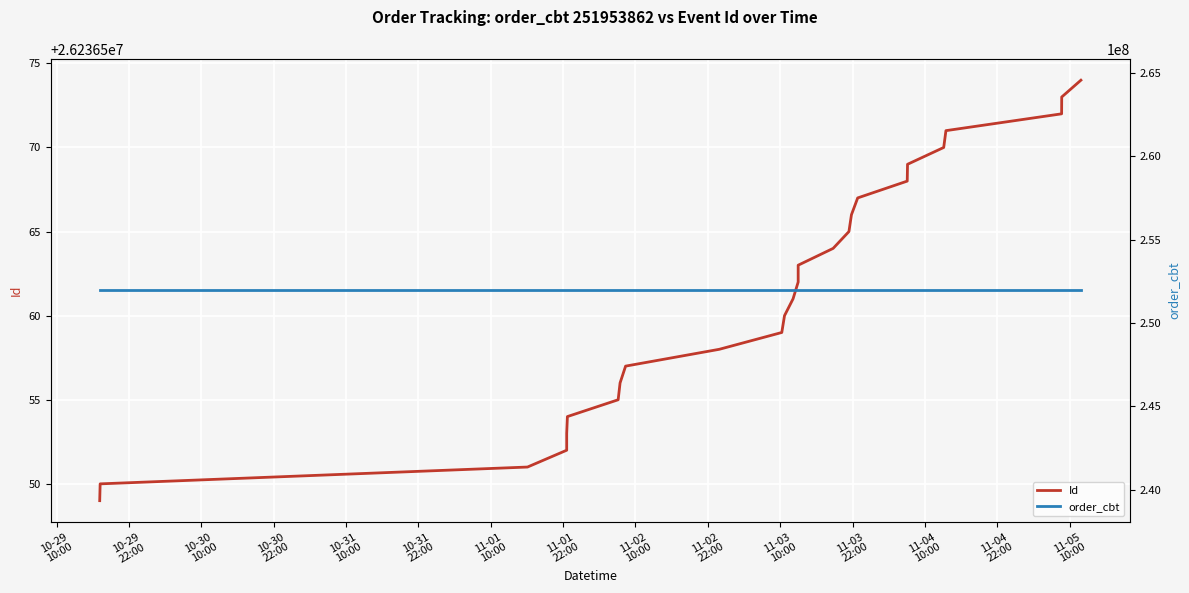

Rank the series by their average value, from lowest to highest.

Id, order_cbt